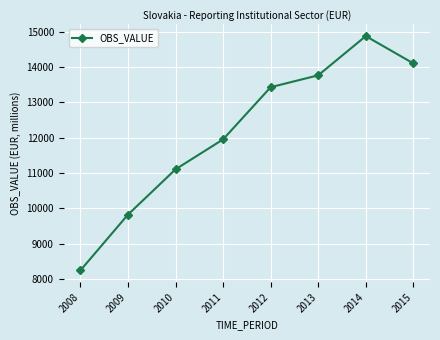

Which label corresponds to the largest value in the chart?

2014